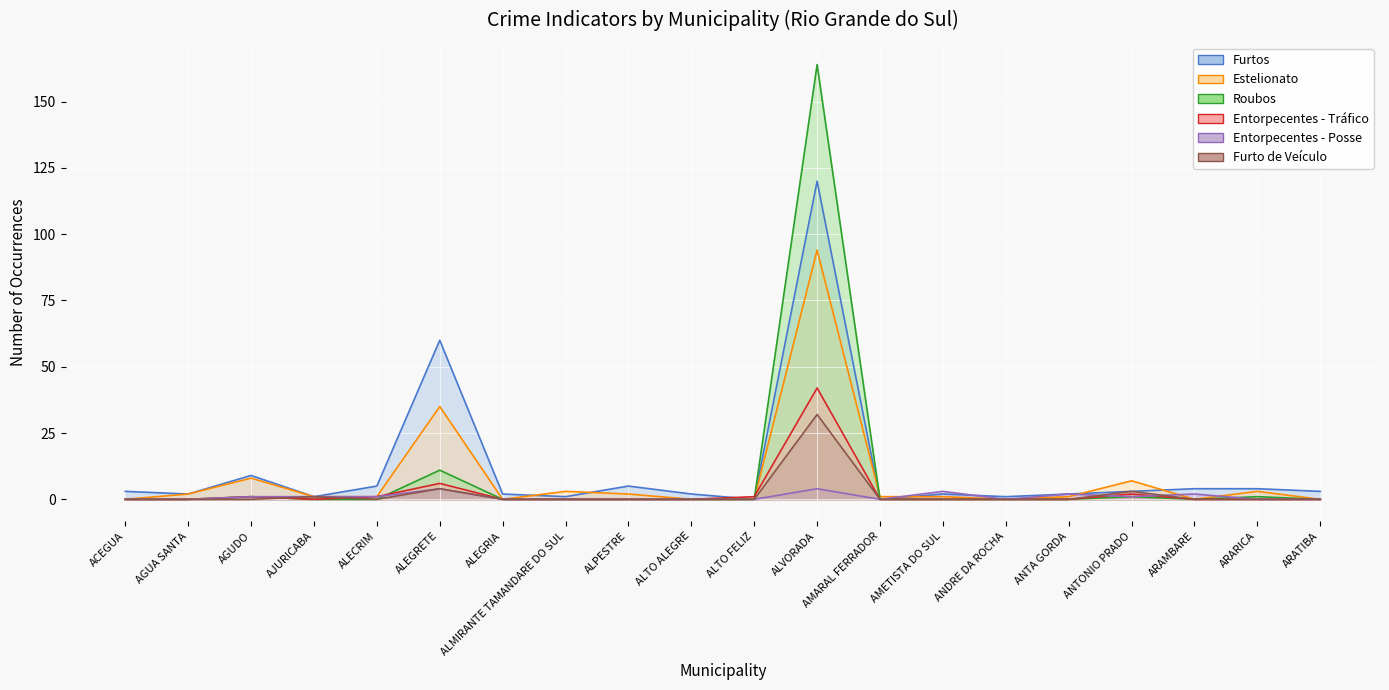

What value does the Estelionato series have at AMARAL FERRADOR?

1